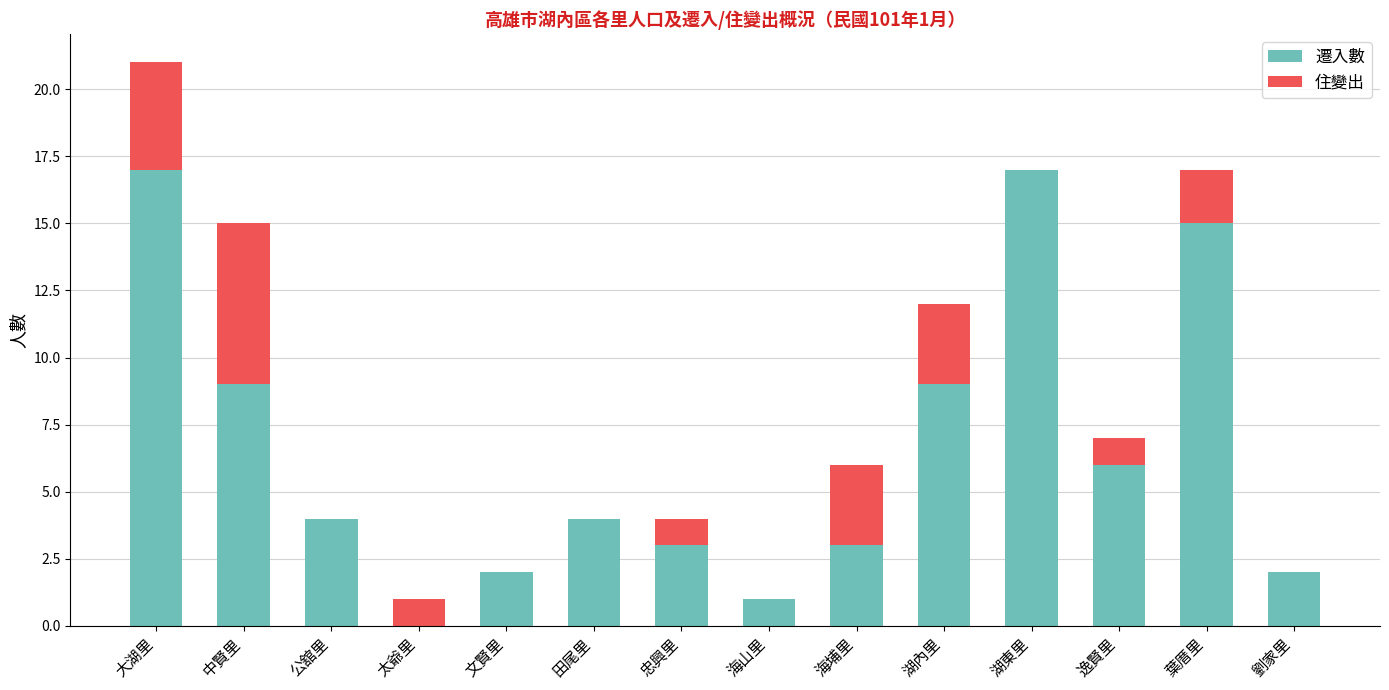

What are all the series names shown in the legend?

遷入數, 住變出